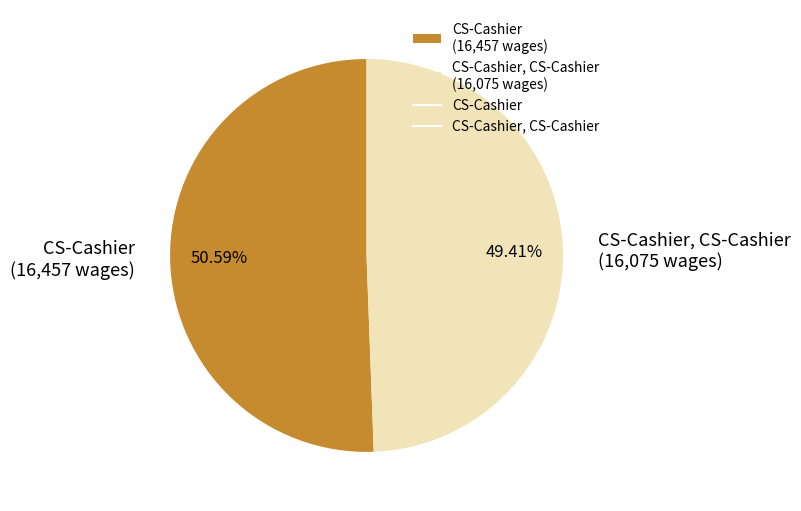

Which category has the biggest portion of the pie?

CS-Cashier (16,457 wages)